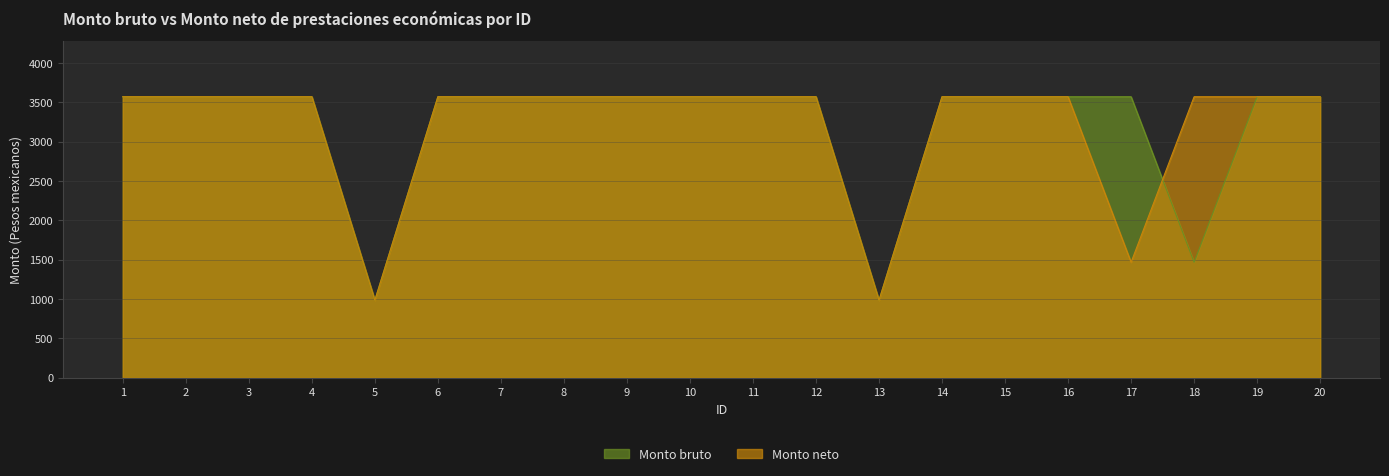

How many lines are shown in the chart?

2